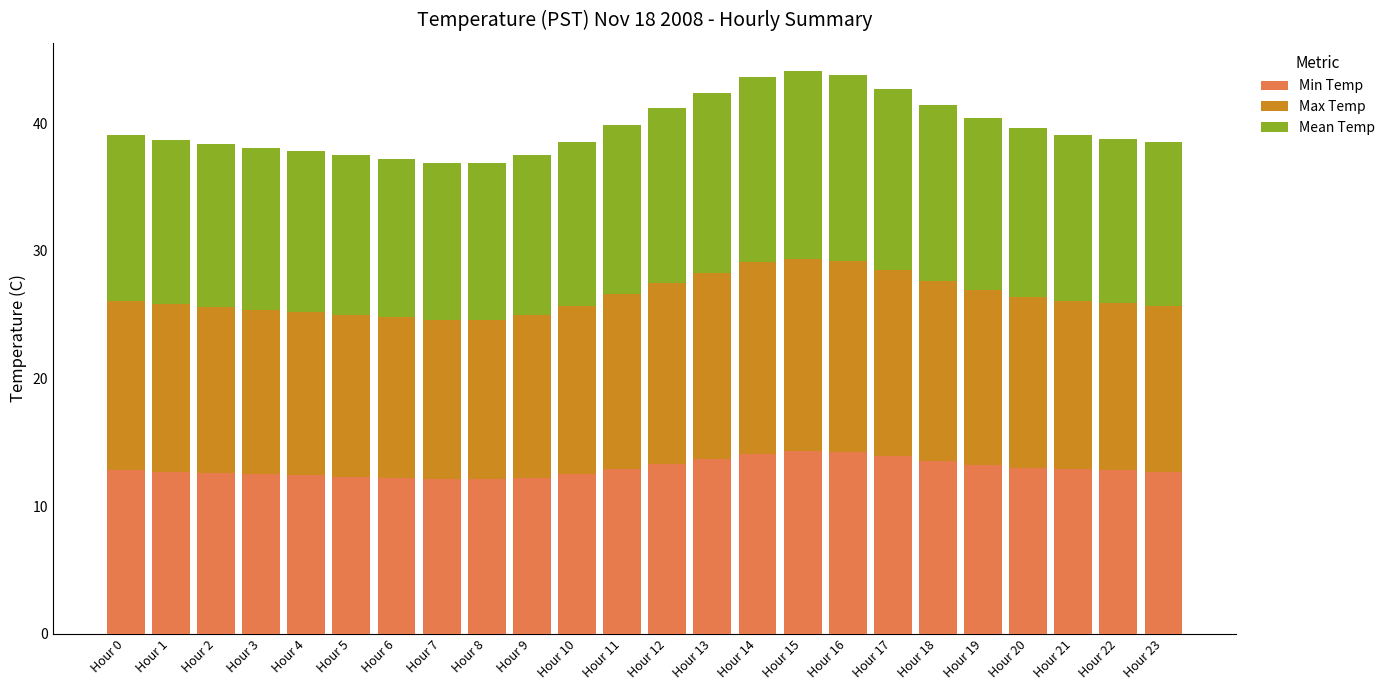

Is it true that Min Temp equals 13.0 at Hour 20?

True